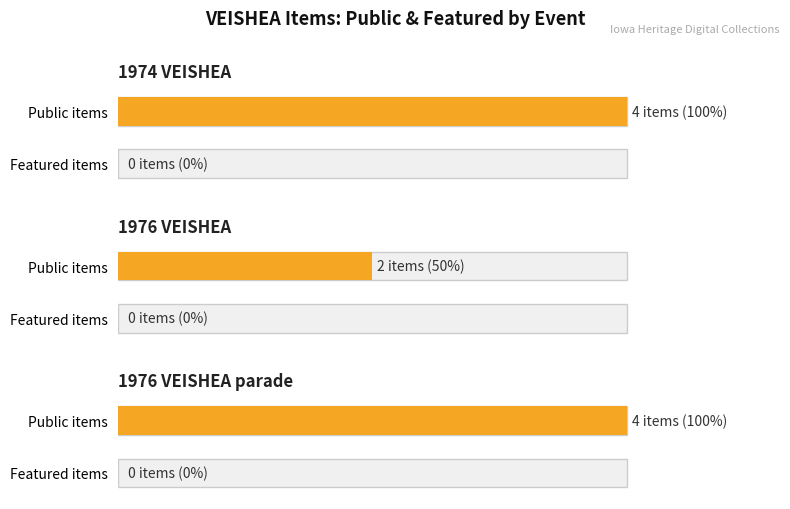

At which category is the sum across all series the highest?

1976 VEISHEA parade